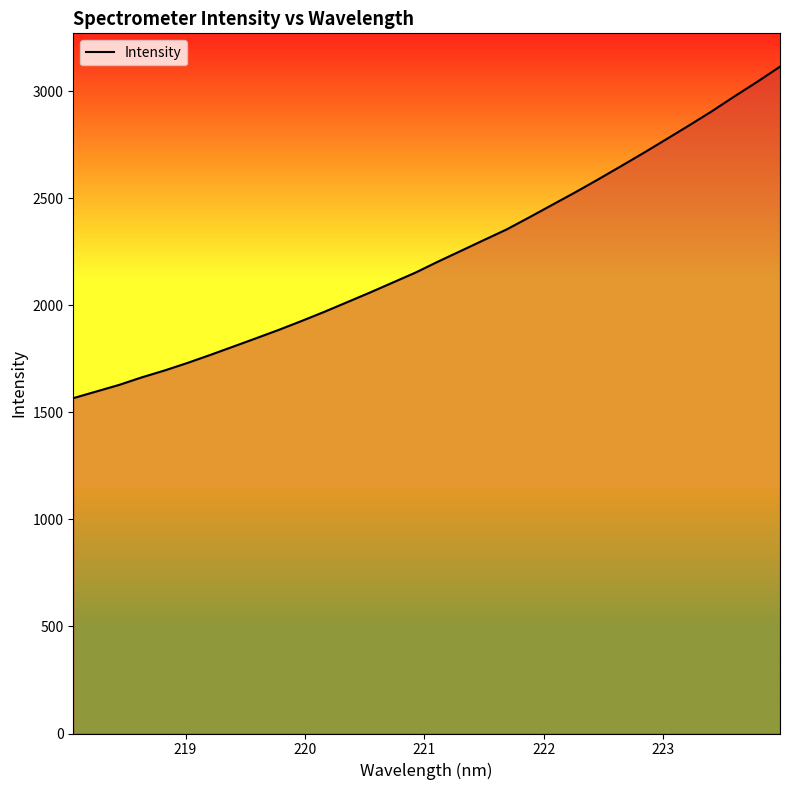

What is the minimum value shown in the chart?

1566.0